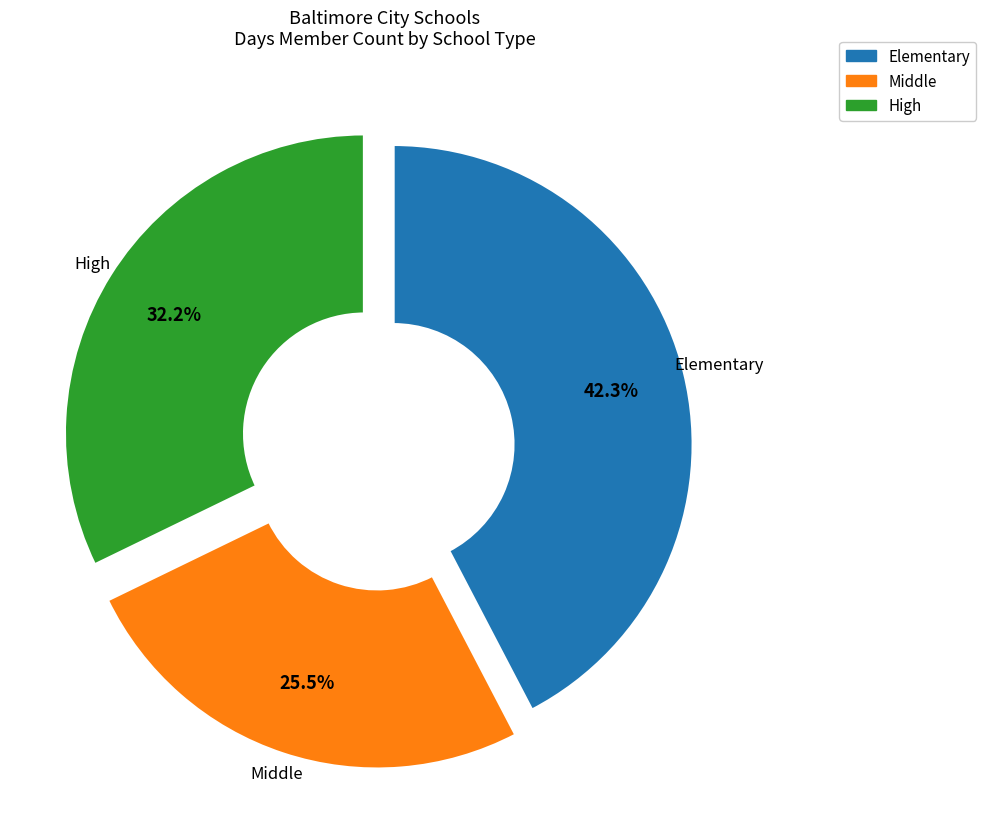

Is there a majority slice in this chart?

No